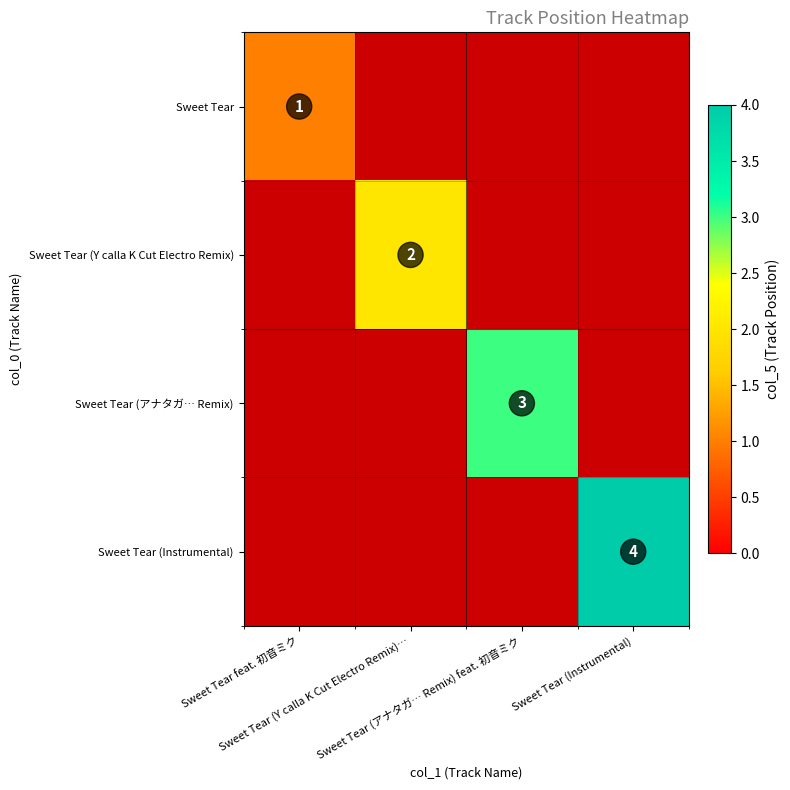

What is the maximum value for Sweet Tear (アナタガ… Remix)?

3